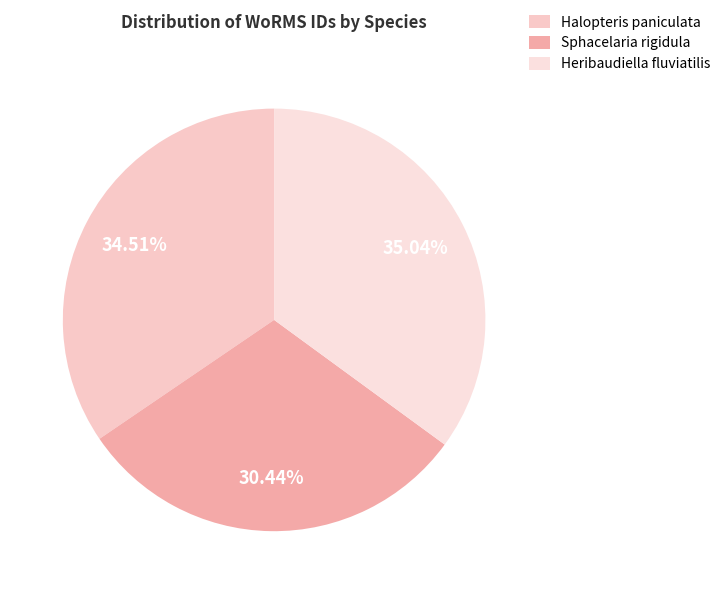

Rank the categories by value from lowest to highest.

Sphacelaria rigidula, Halopteris paniculata, Heribaudiella fluviatilis